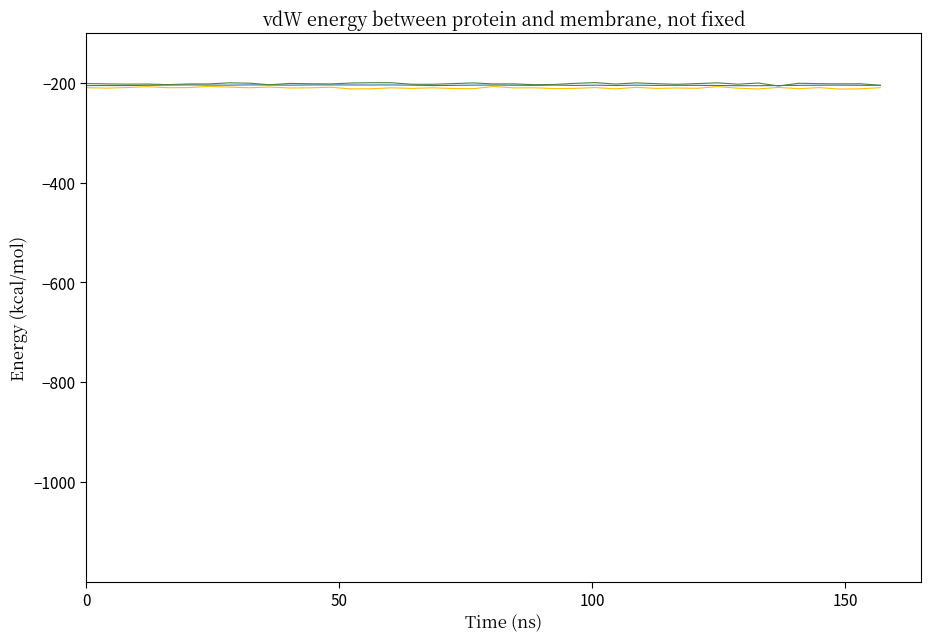

What is the greatest value displayed?

-199.3